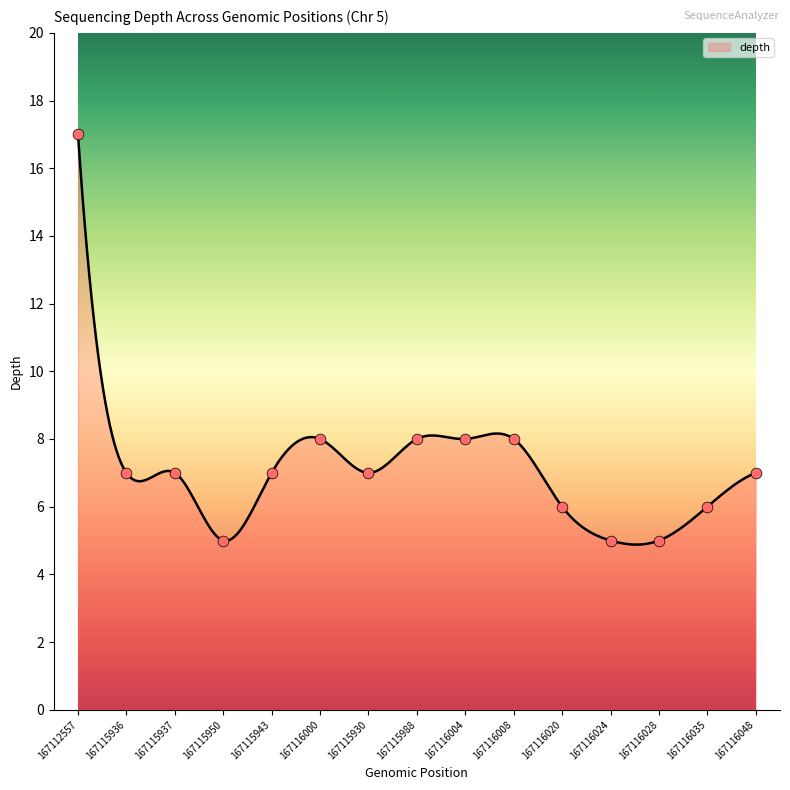

What is the ratio of the value at 167116004 to the value at 167115950?

1.6